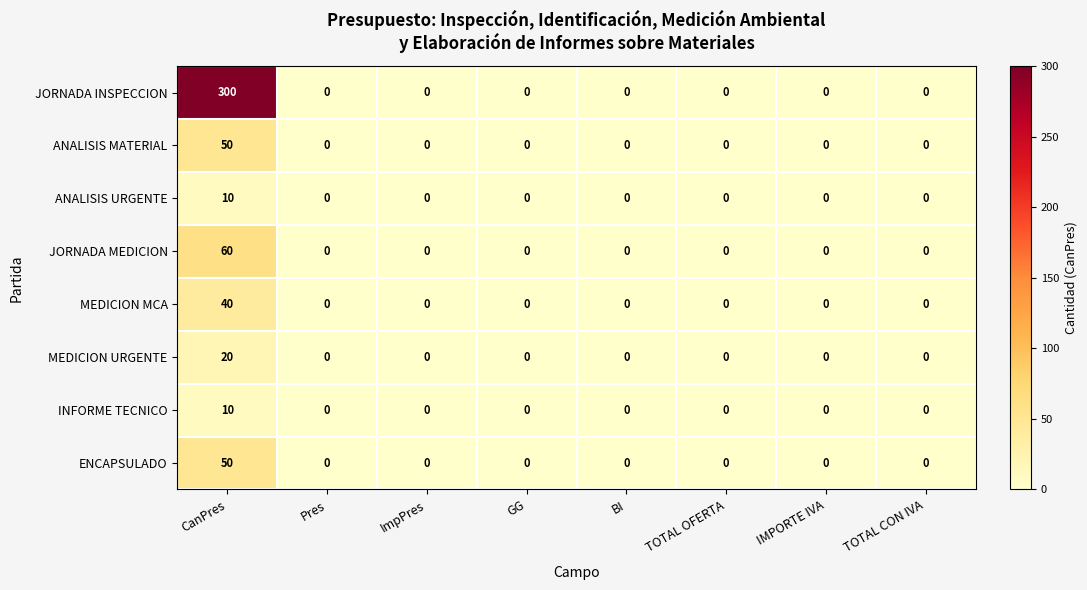

What is the difference between the maximum and minimum values in the ANALISIS MATERIAL series?

50